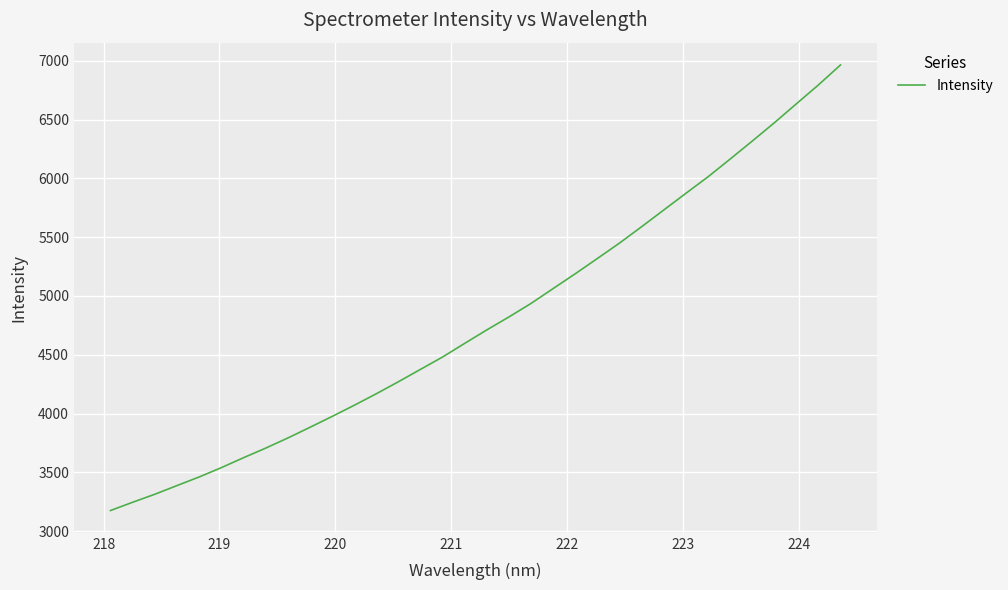

True or false: there are more than 1 points higher than both neighbors.

False